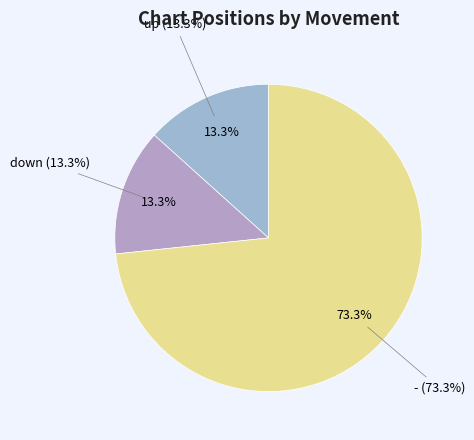

Is it true that down is 13% of the pie?

True